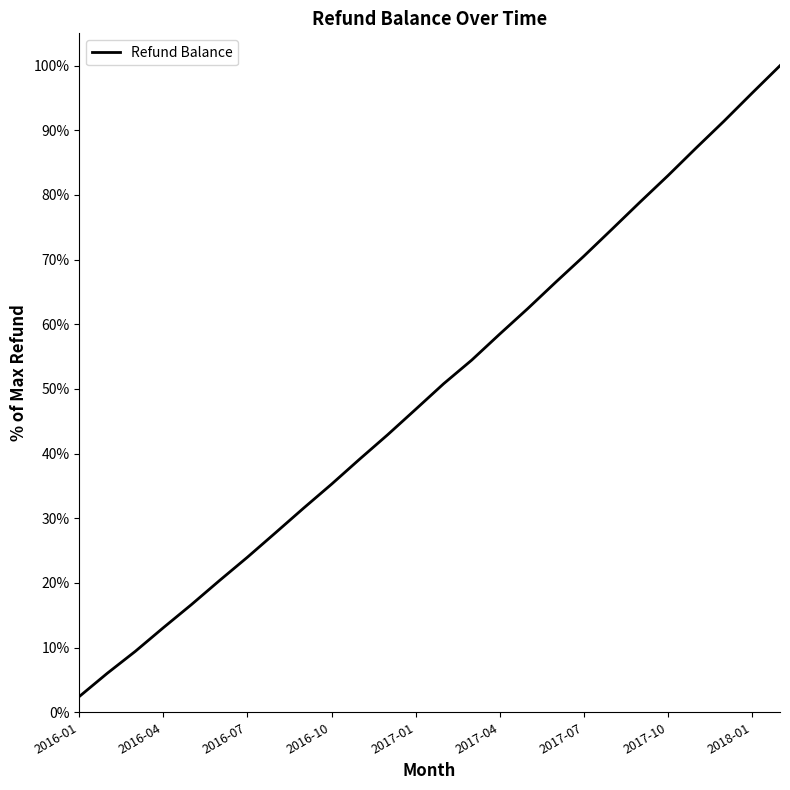

What is the difference between the maximum and minimum values?

97.6